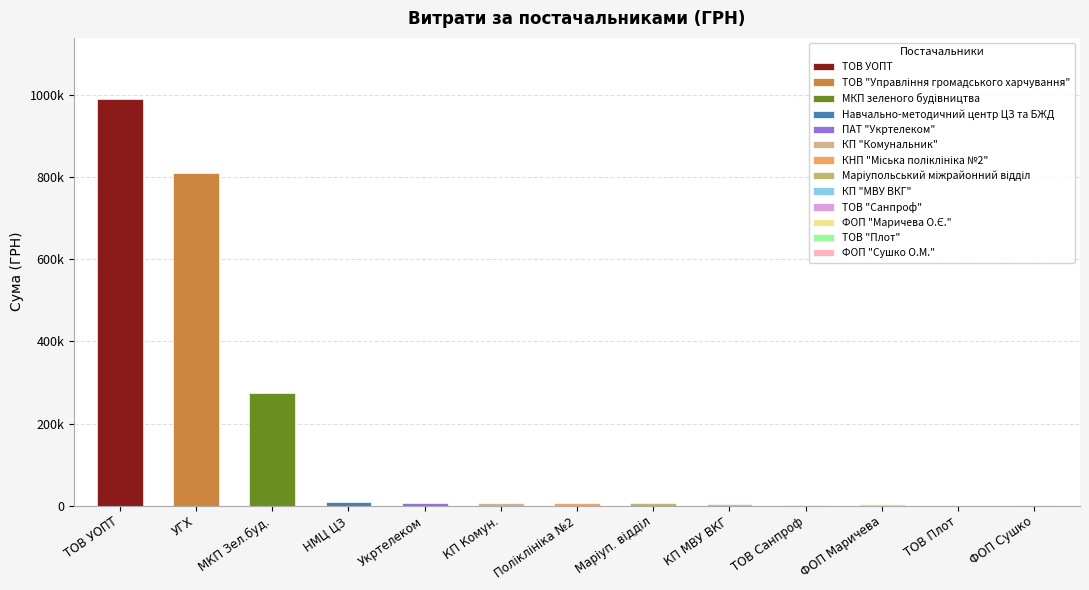

Count the number of values greater than 6082.

7